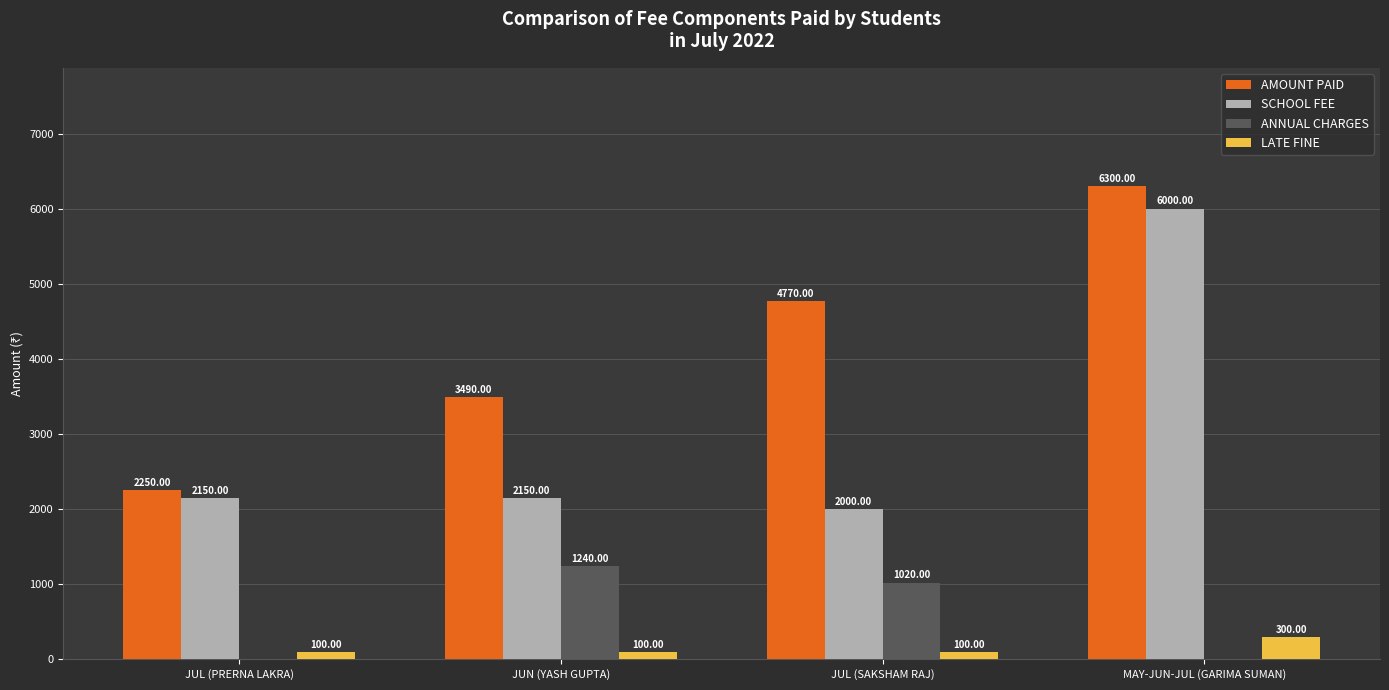

What is the sum of all SCHOOL FEE values?

12300